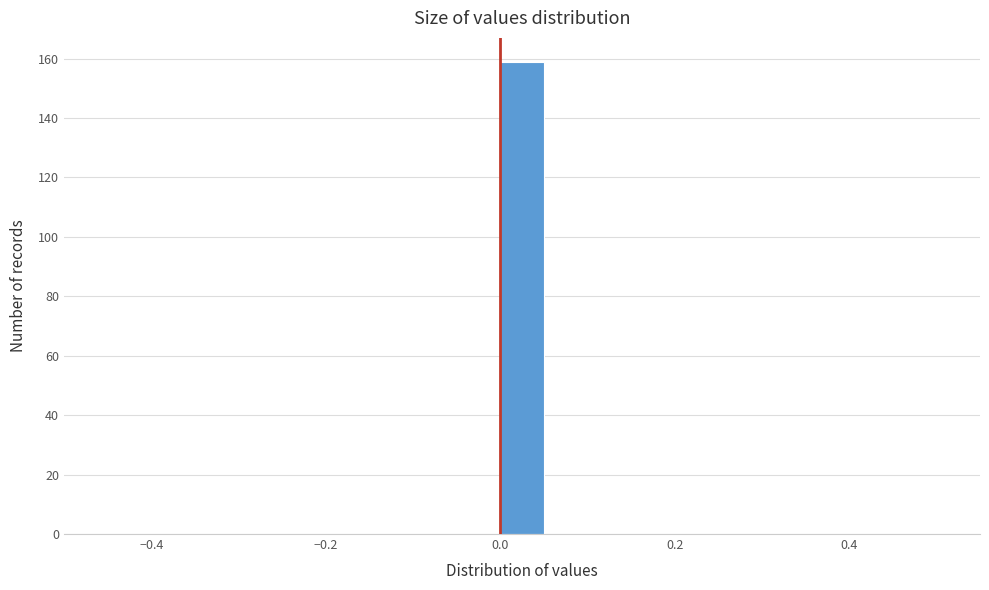

Around what value on the x-axis is the tallest bar? Give the approximate position of its centre, as read against the axis.

0.02